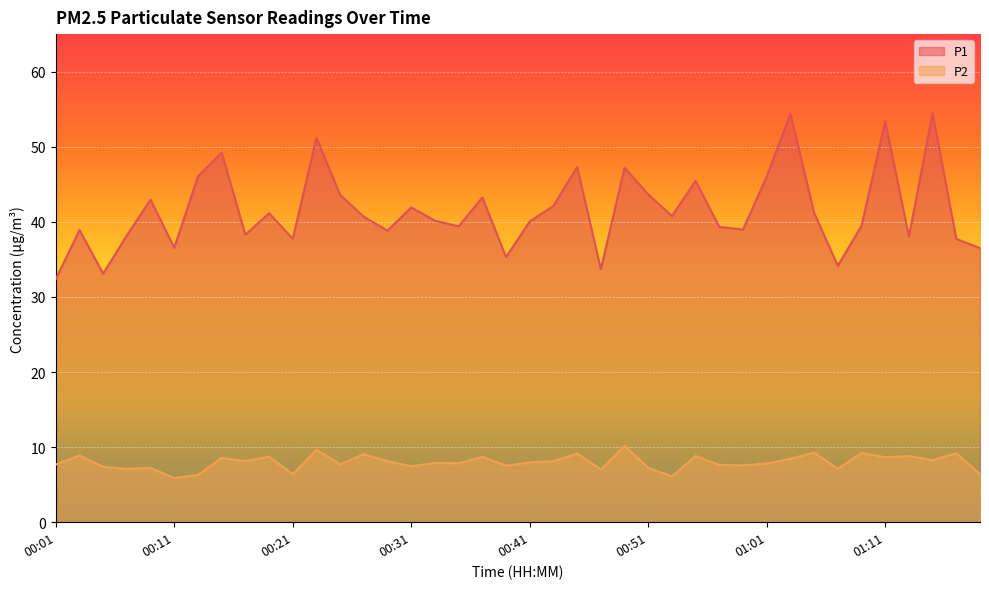

Reading left to right, extract all data points from this chart.

P1: 32.4	38.9	33.1	38.2	43.0	36.5	46.0	49.2	38.3	41.1	37.8	51.2	43.6	40.7	38.8	41.9	40.1	39.4	43.2	35.3	40.0	42.1	47.3	33.7	47.2	43.6	40.8	45.5	39.3	39.0	46.0	54.4	41.2	34.1	39.5	53.4	38.0	54.5	37.7	36.5
P2: 7.7	8.9	7.4	7.1	7.2	5.9	6.3	8.6	8.2	8.7	6.4	9.7	7.7	9.1	8.1	7.5	7.9	7.8	8.7	7.5	8.0	8.1	9.2	7.0	10.2	7.2	6.1	8.8	7.6	7.6	7.8	8.4	9.3	7.1	9.2	8.7	8.8	8.2	9.2	6.4